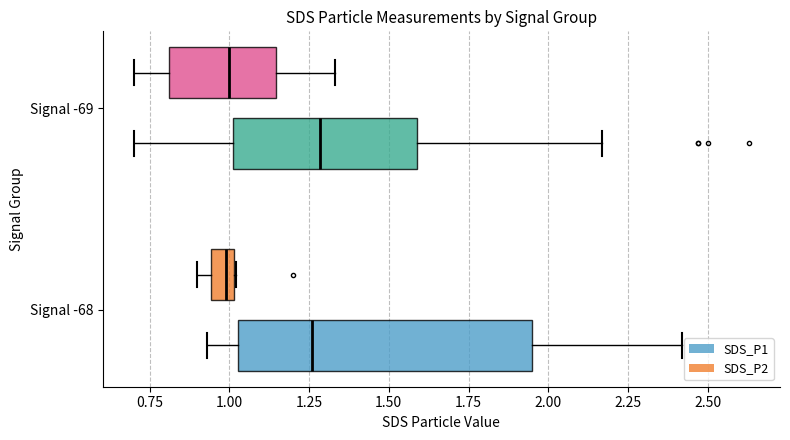

What is the average value of the SDS_P2 series?

1.0